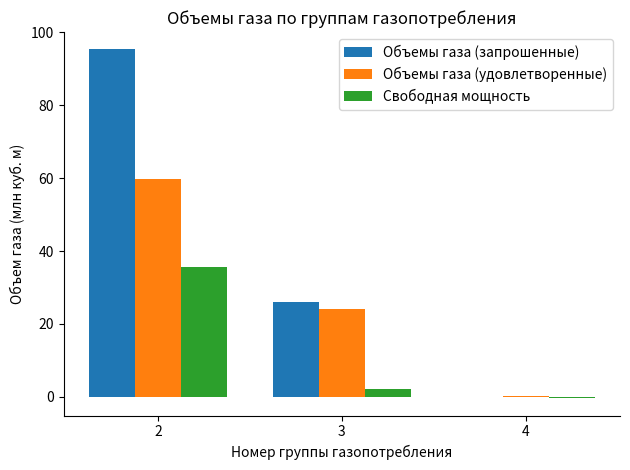

Where is Объемы газа (удовлетворенные) nearest to the value 29?

3